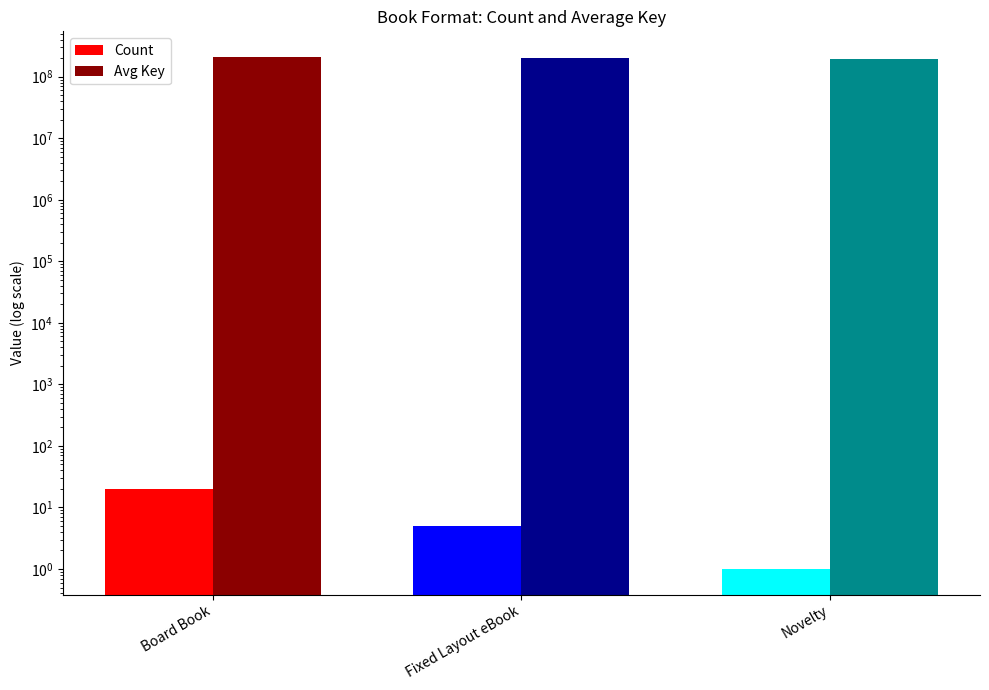

How many values in the Count series are below 5?

1